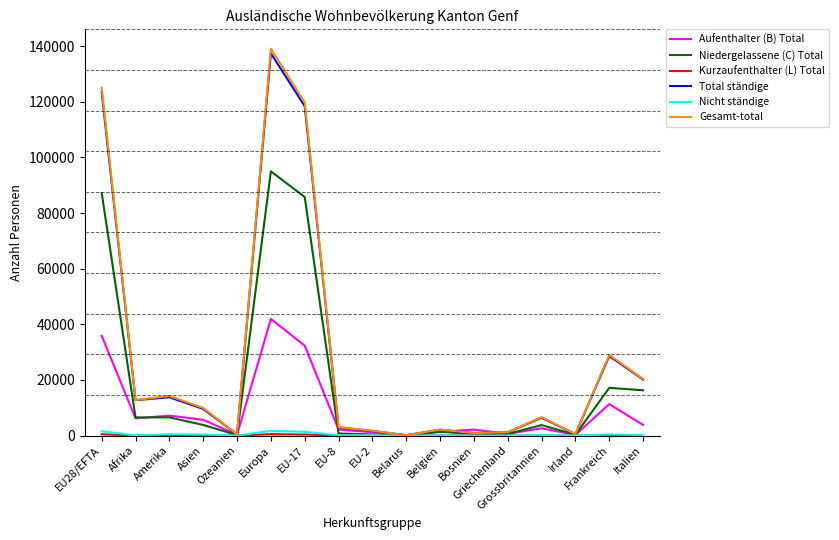

Which series changed the most between Belgien and Italien?

Gesamt-total